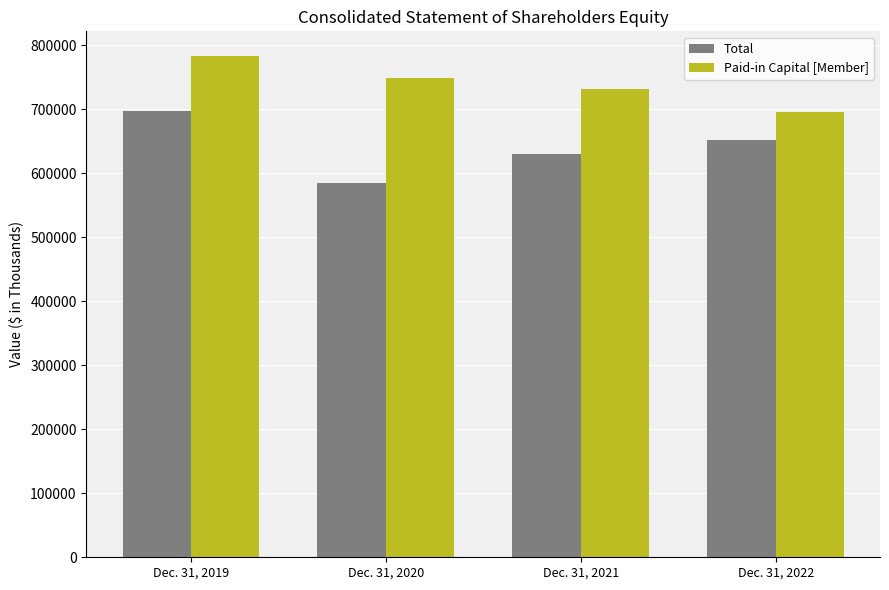

List the labels in order of Paid-in Capital [Member] value, largest first.

Dec. 31, 2019, Dec. 31, 2020, Dec. 31, 2021, Dec. 31, 2022